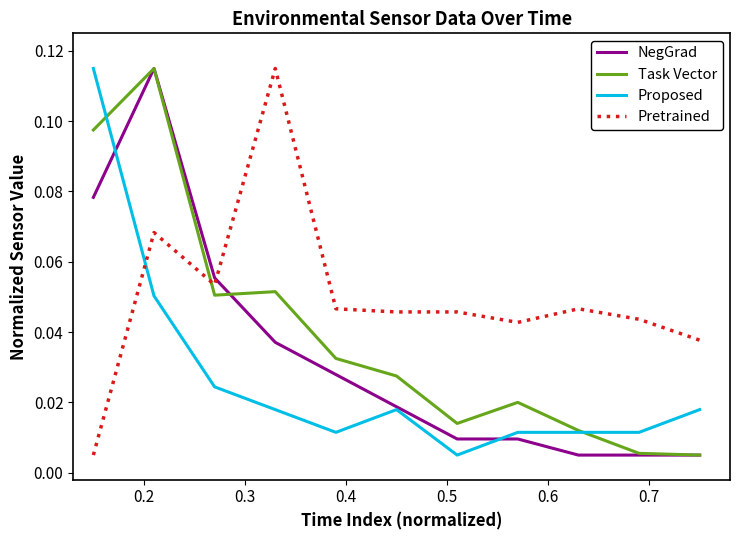

How many times do Pretrained and Proposed cross each other?

1